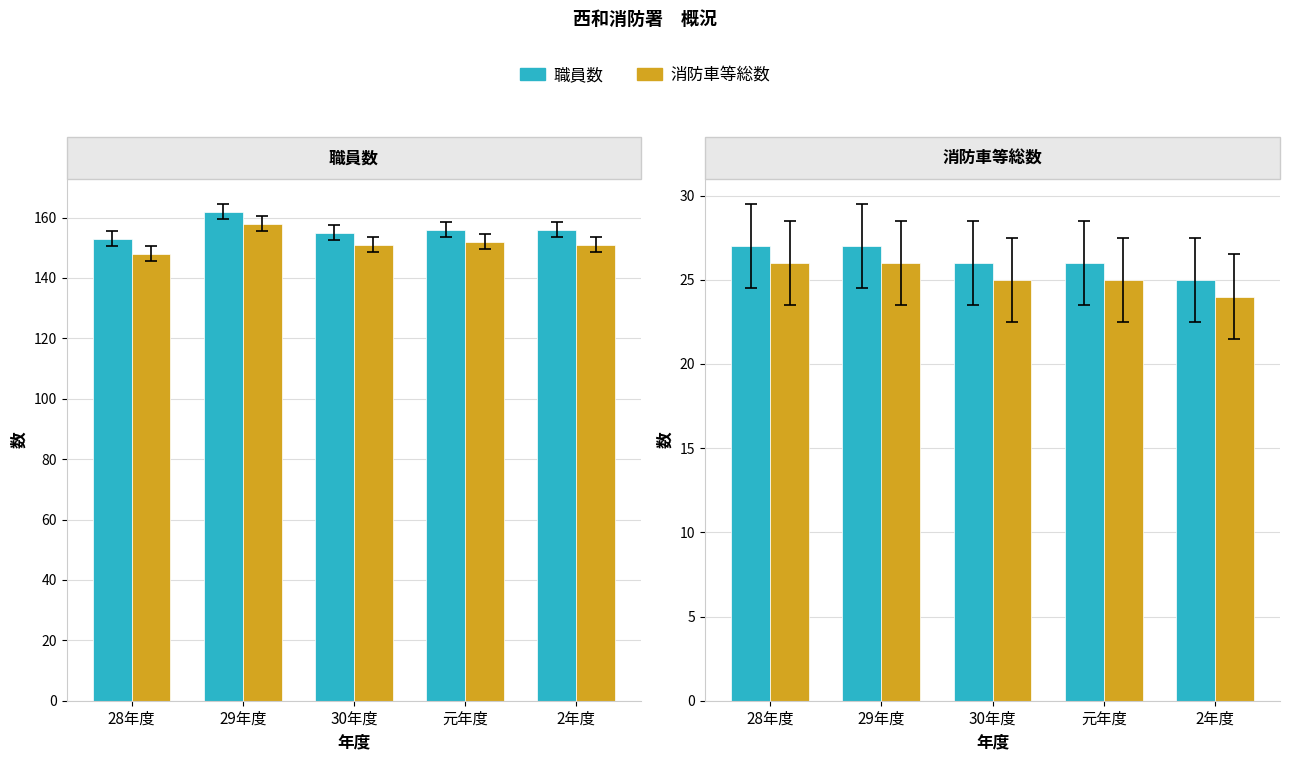

What is the spread (max minus min) of values at 30年度?

1